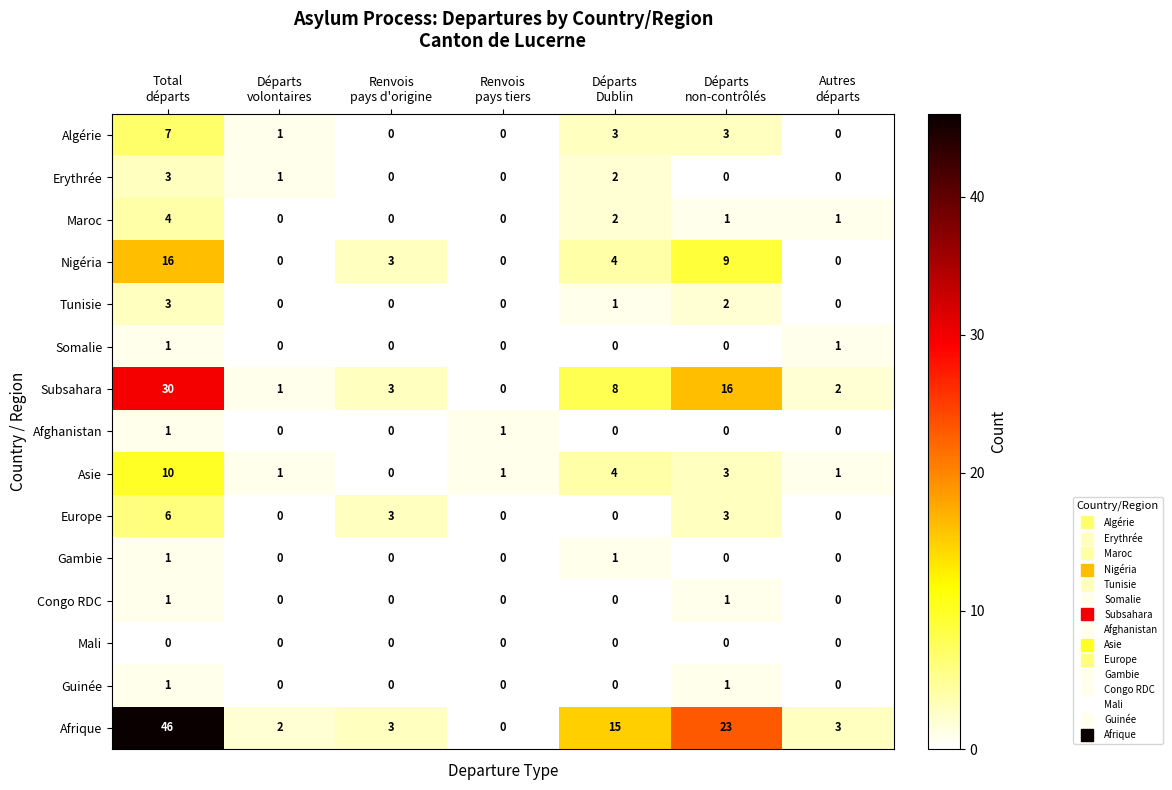

Which series changed the most between Départs
volontaires and Renvois
pays tiers?

Afrique